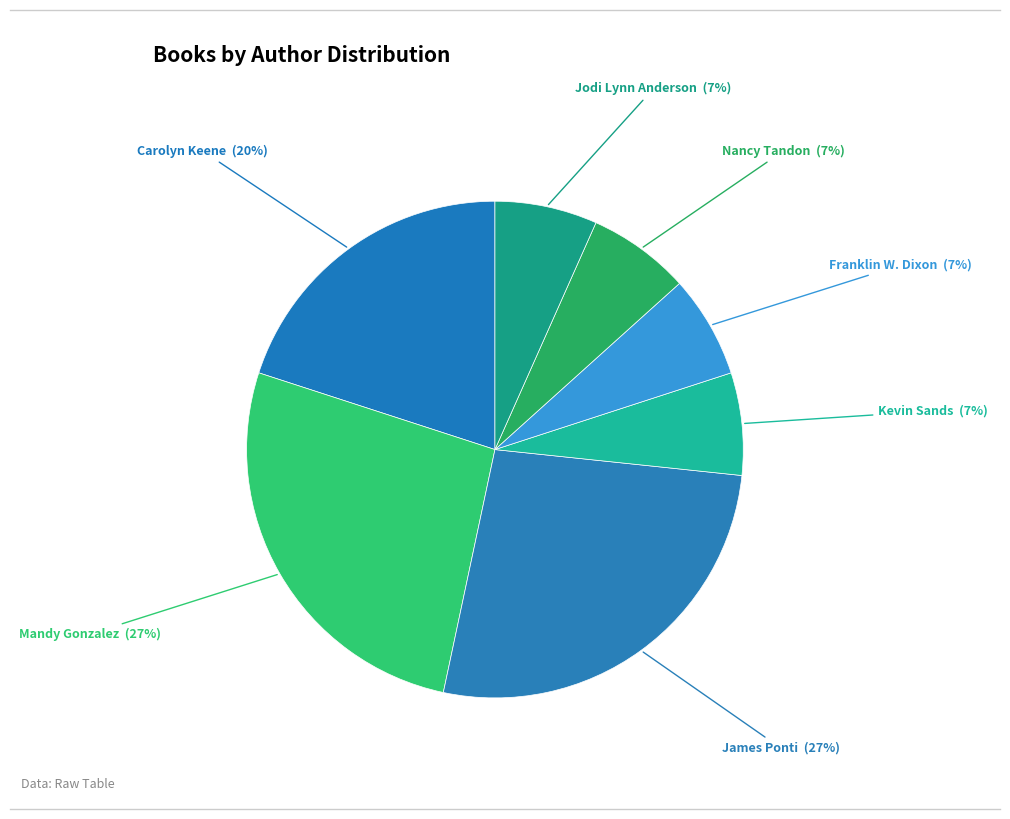

Count the number of slices in the pie.

7